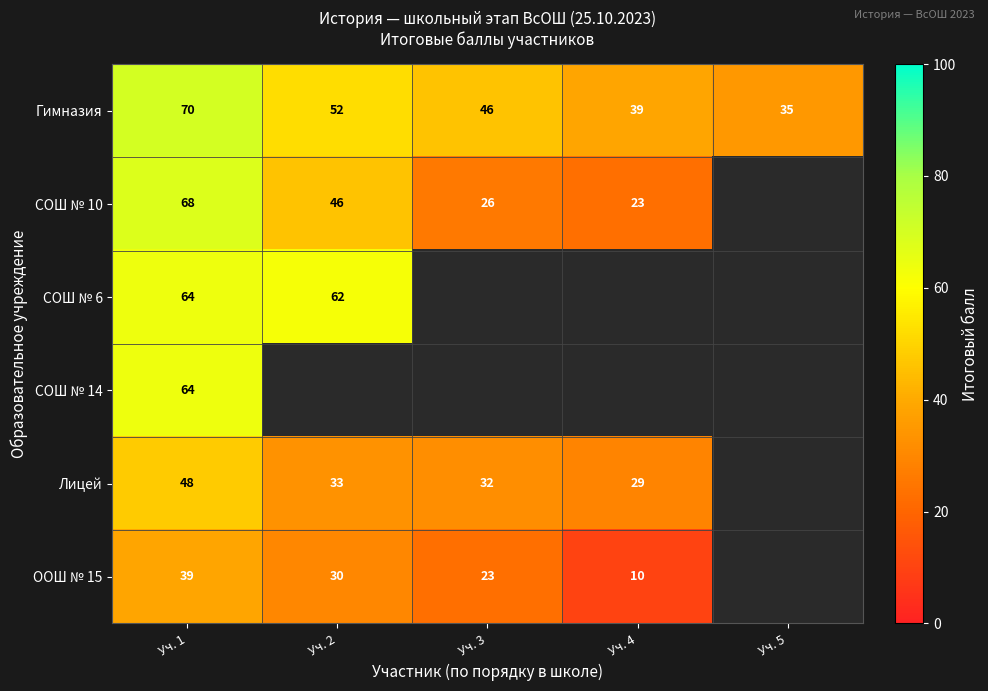

Read the Гимназия value at Уч. 5.

35